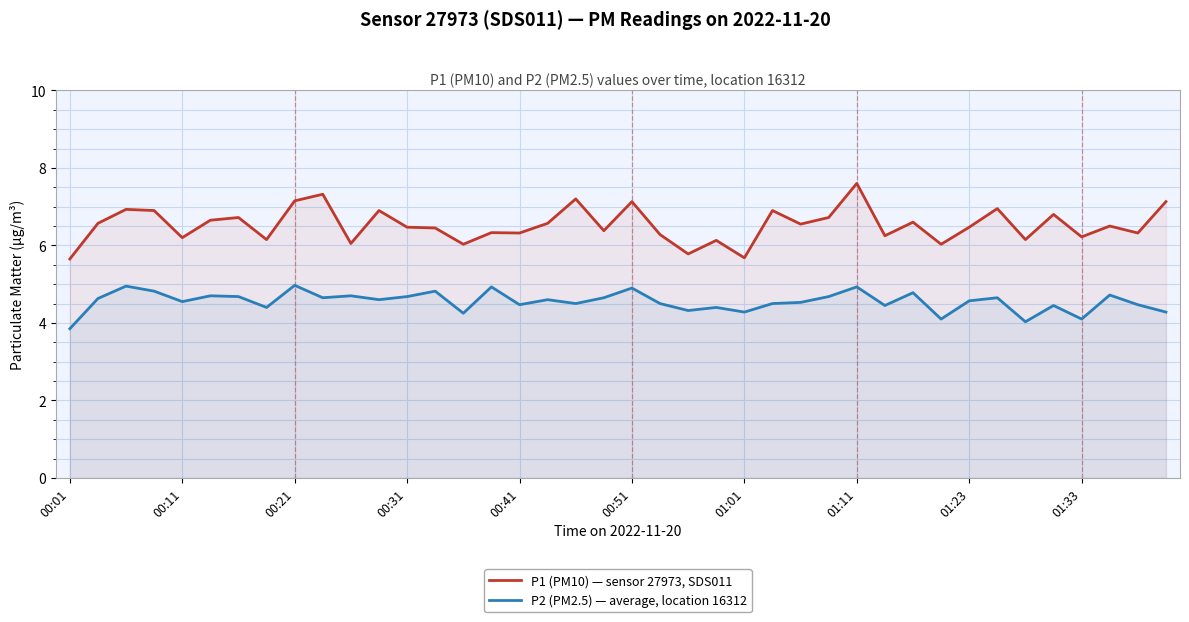

What are all the series names shown in the legend?

P1 (PM10) — sensor 27973, SDS011, P2 (PM2.5) — average, location 16312